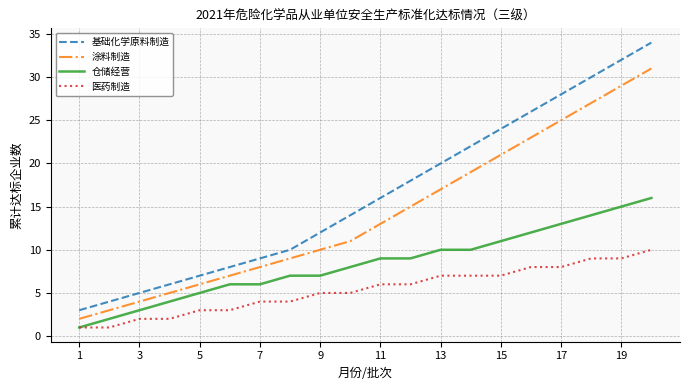

Count the number of data series in this chart.

4